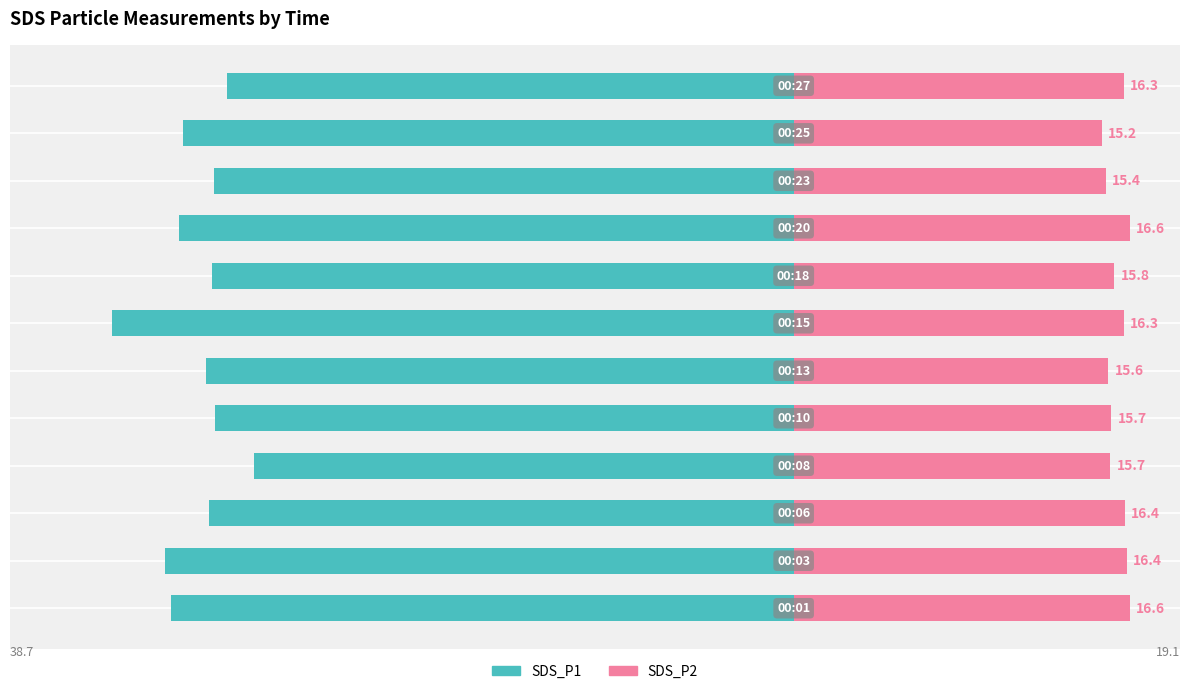

How many bars are there in total?

24